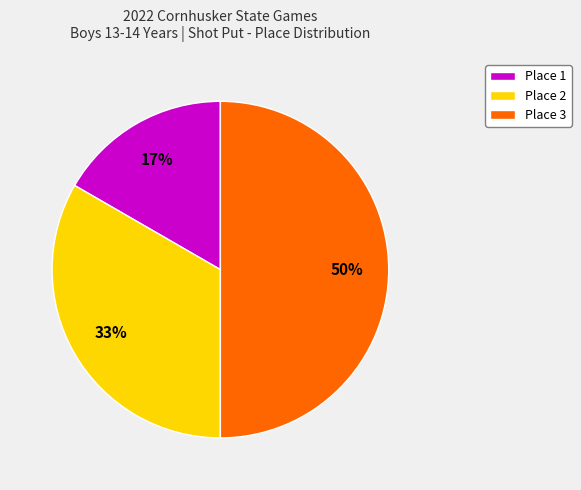

To the nearest percent, what portion does Place 3 represent?

50%